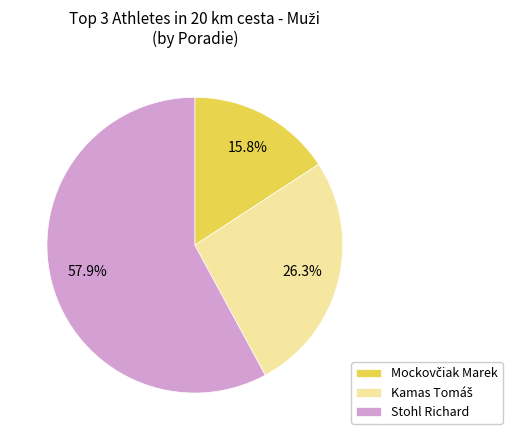

Which slice represents more than half of the pie?

Stohl Richard